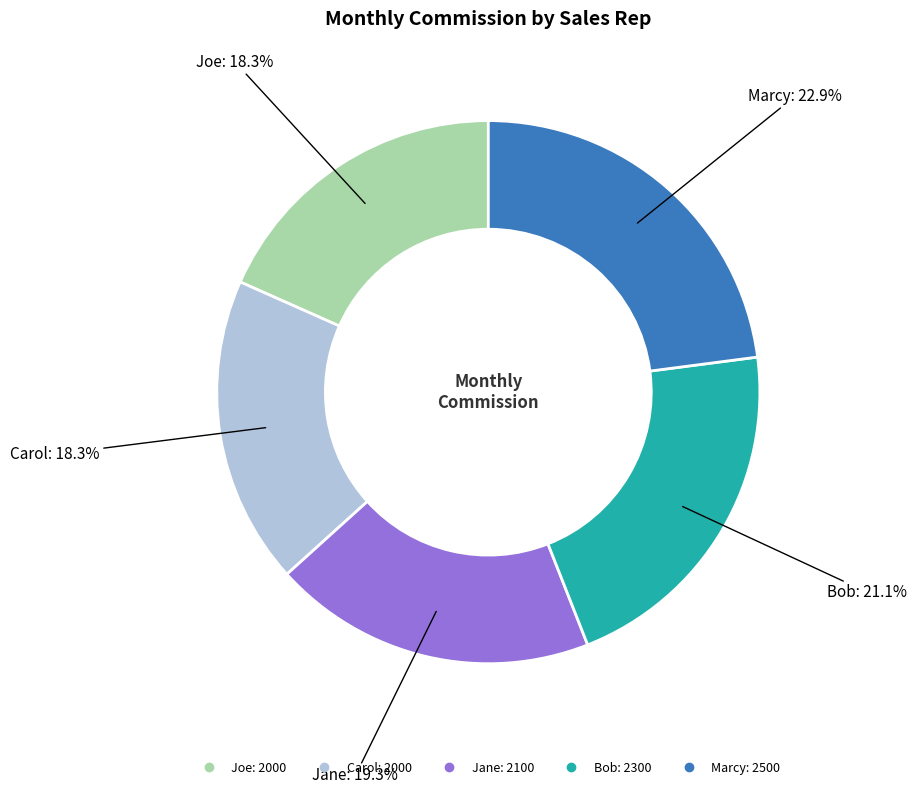

To the nearest percent, what portion does Bob represent?

21%